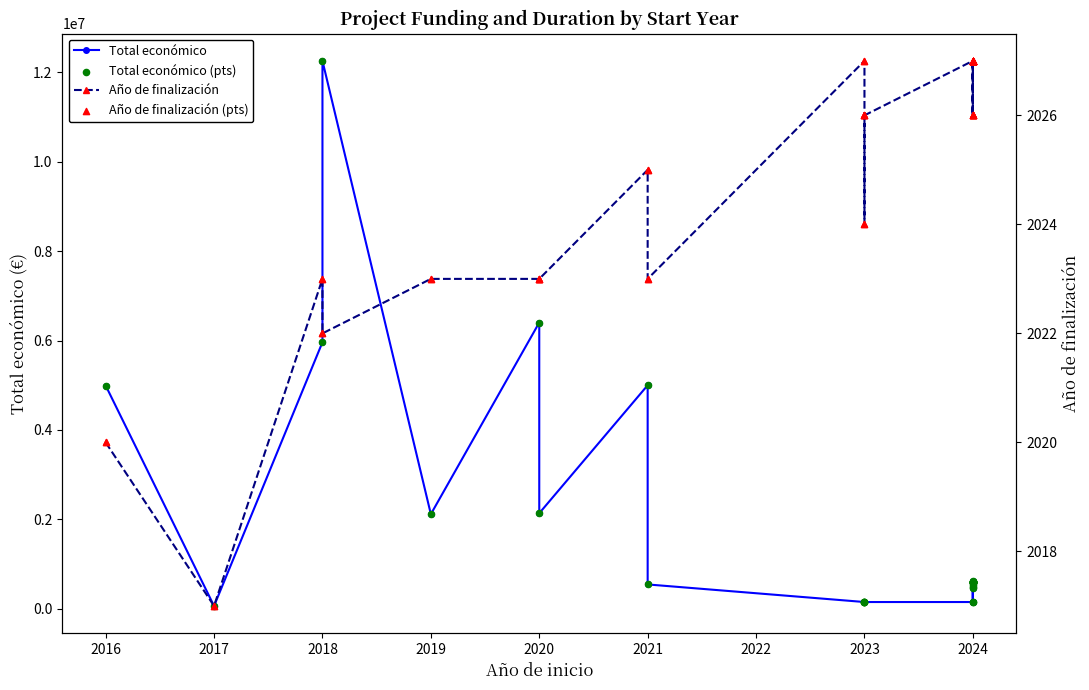

At how many categories does at least one series exceed 8004507?

1